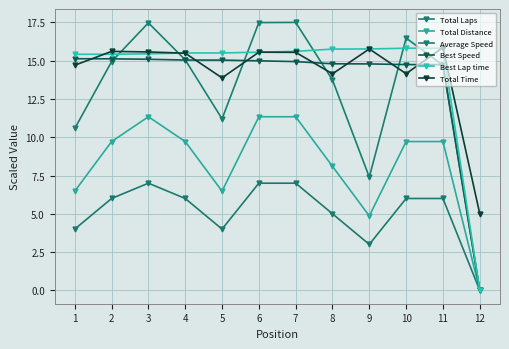

Reading right to left, what are all the values shown in this chart?

Total Laps: 0.0	6.0	6.0	3.0	5.0	7.0	7.0	4.0	6.0	7.0	6.0	4.0
Total Distance: 0.0	9.7	9.7	4.9	8.1	11.3	11.3	6.5	9.7	11.3	9.7	6.5
Average Speed: 0.0	14.7	16.5	7.4	13.7	17.5	17.5	11.2	15.1	17.5	14.9	10.6
Best Speed: 0.0	14.7	14.7	14.8	14.8	14.9	15.0	15.0	15.0	15.1	15.1	15.1
Best Lap time: 0.0	15.8	15.8	15.8	15.8	15.6	15.6	15.5	15.5	15.5	15.4	15.4
Total Time: 5.0	15.9	14.2	15.8	14.1	15.5	15.6	13.9	15.5	15.6	15.6	14.7